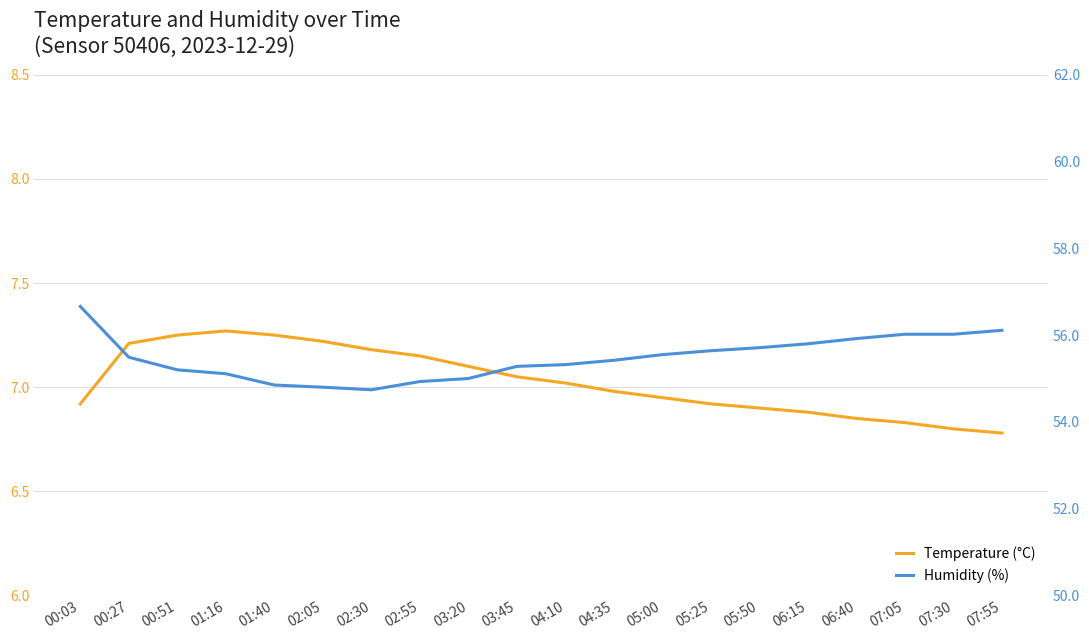

At which category is the sum across all series the highest?

00:03